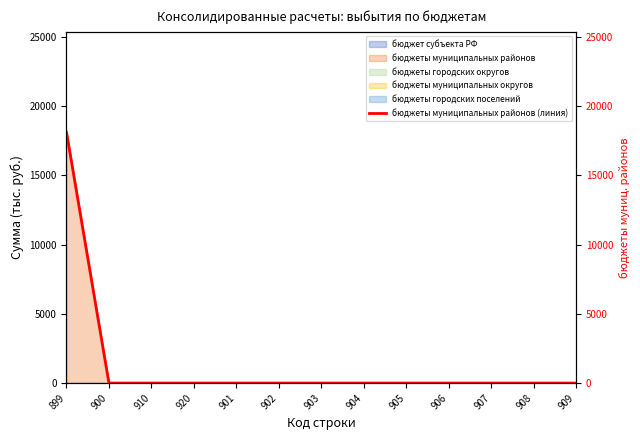

Reading left to right, extract all data points from this chart.

18125.0	0.0	0.0	0.0	0.0	0.0	0.0	0.0	0.0	0.0	0.0	0.0	0.0